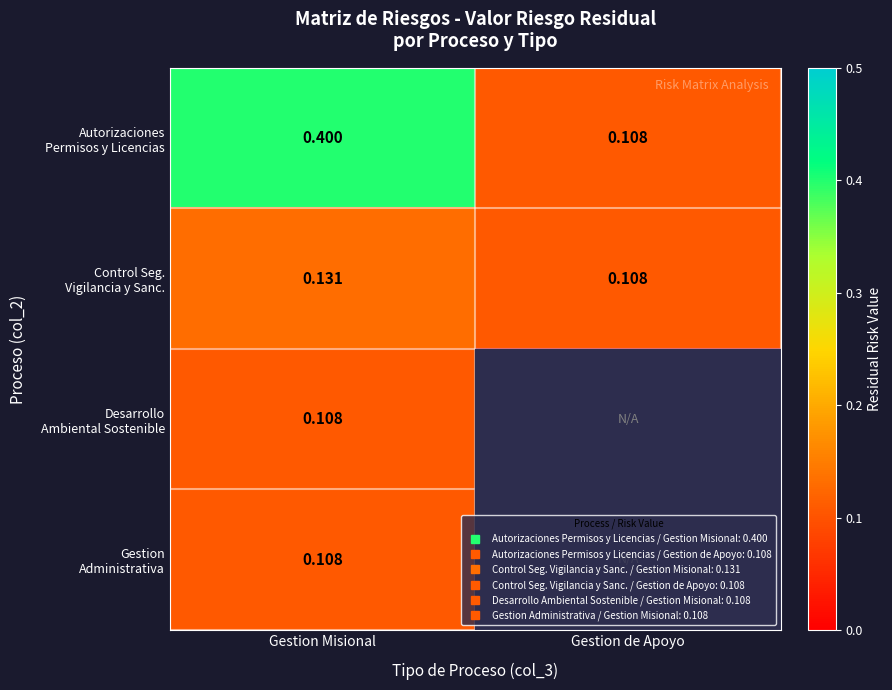

The Autorizaciones Permisos y Licencias series shows 0.1 at Gestion de Apoyo. True or false?

True